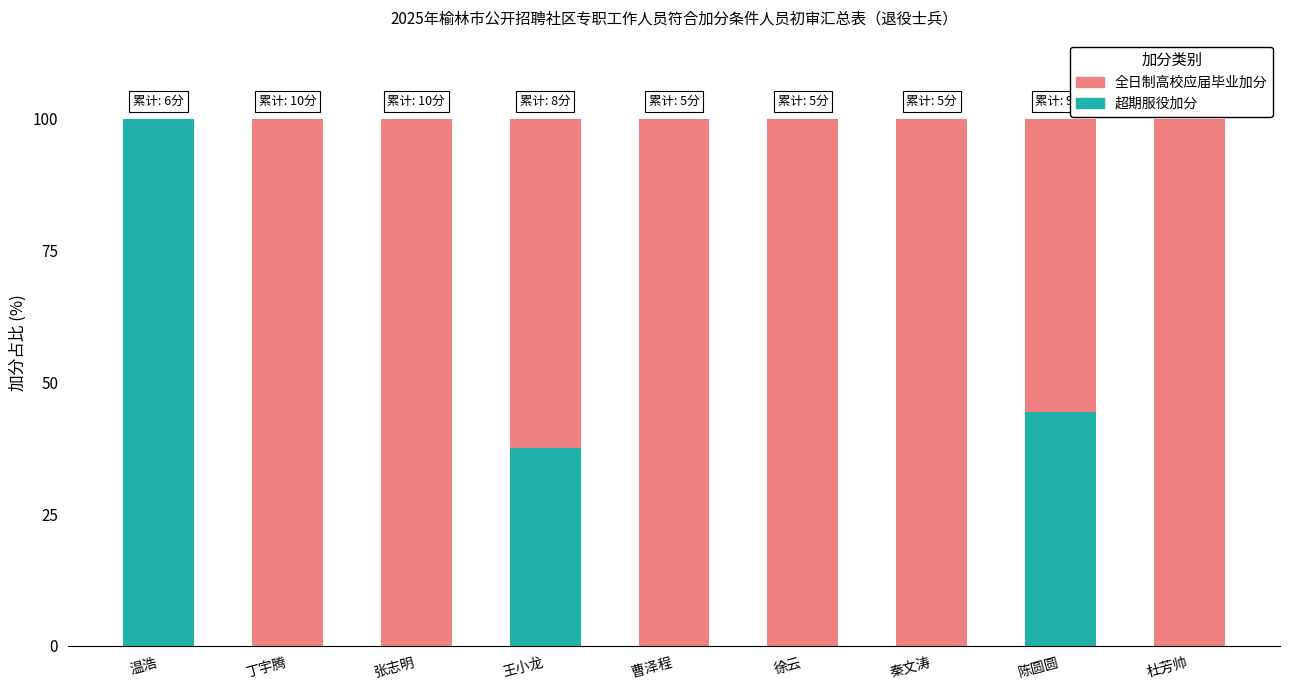

What is the total value across all series at 曹泽程?

100.0